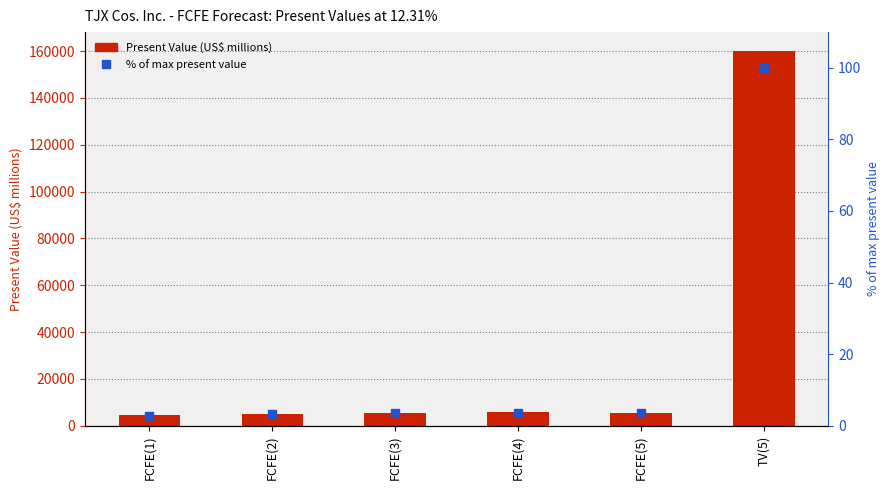

What is the greatest value displayed?

160137.0